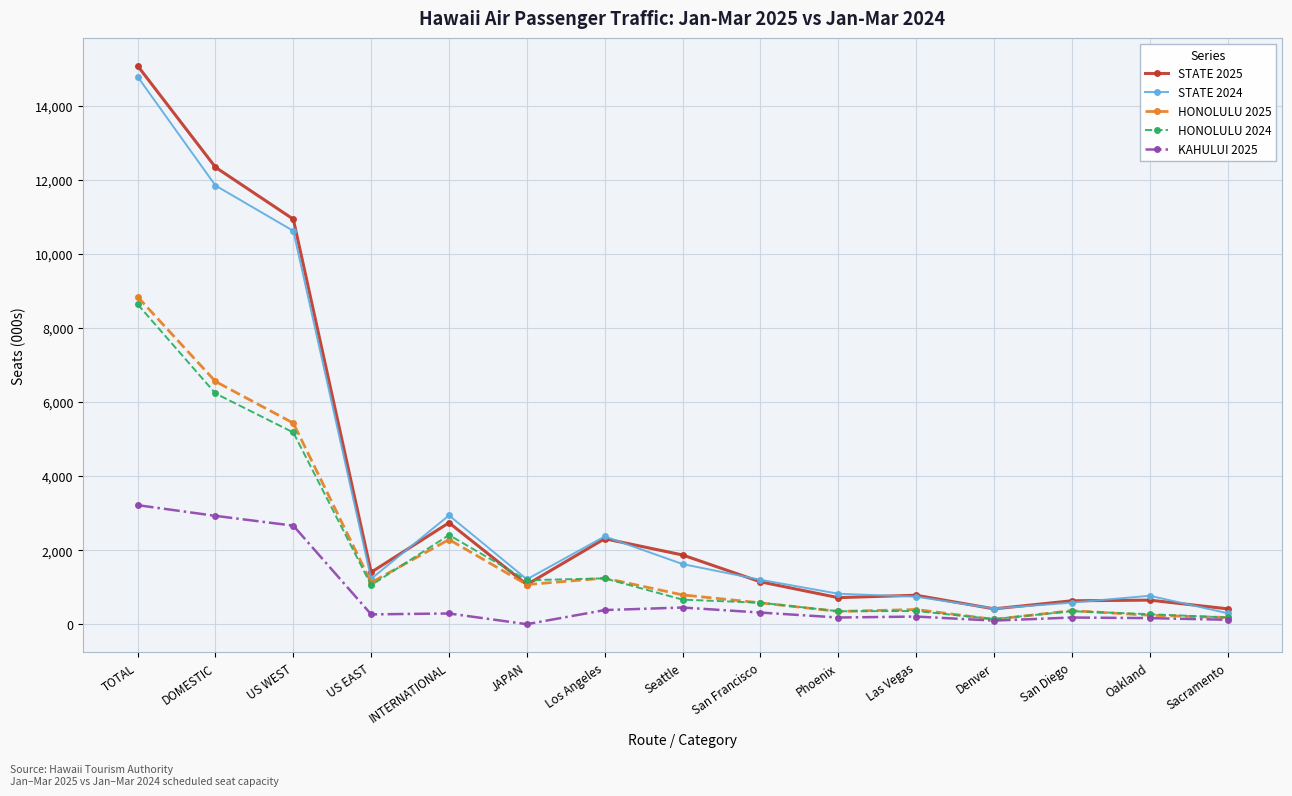

What is the sum of all HONOLULU 2025 values?

29589